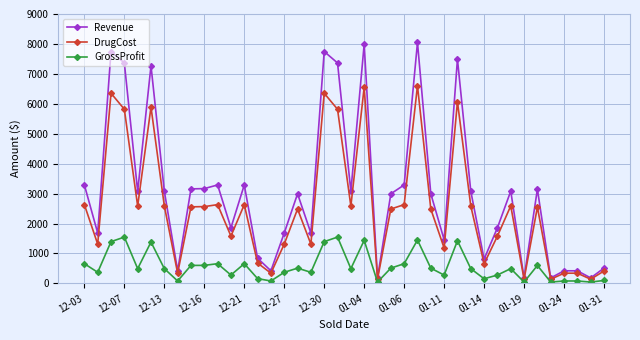

True or false: GrossProfit and DrugCost intersect in this chart.

False